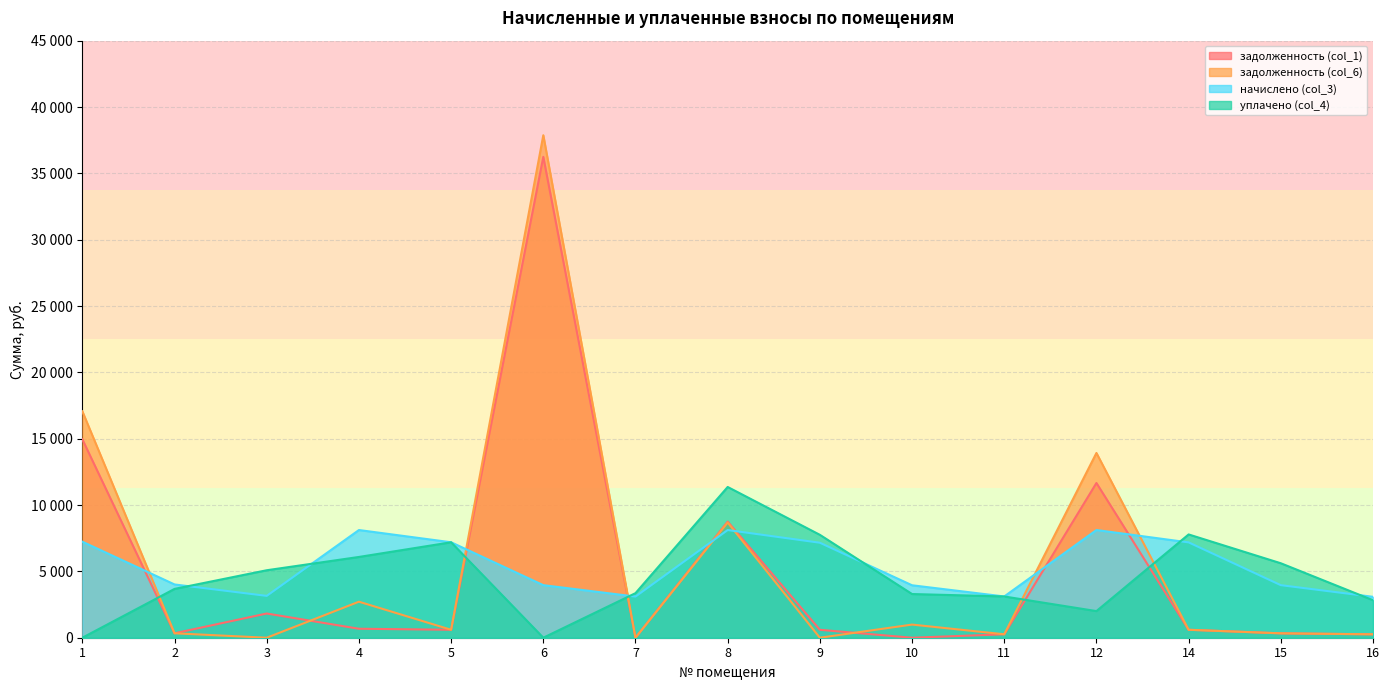

What is the difference between the maximum and second lowest values in the задолженность (col_1) series?

36241.5